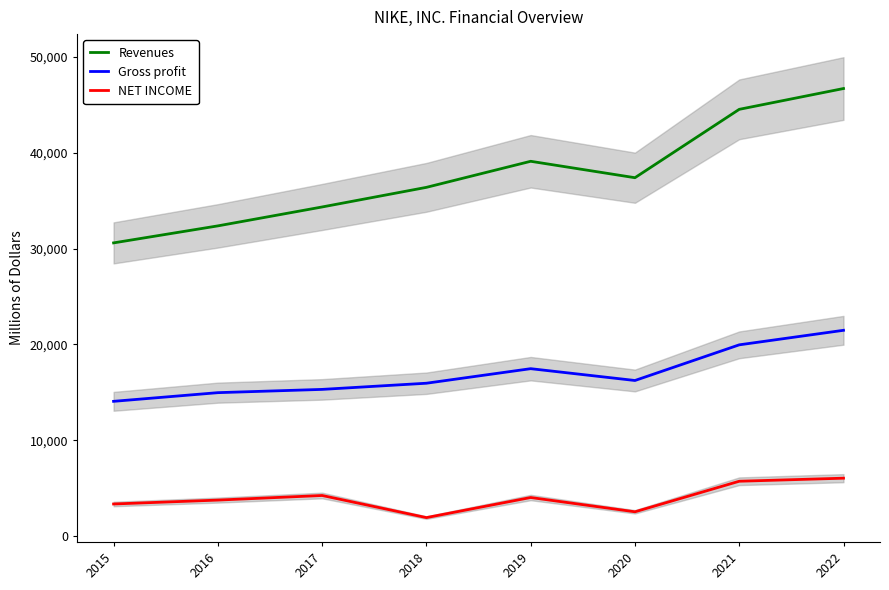

Which label corresponds to the smallest value in the chart?

2018